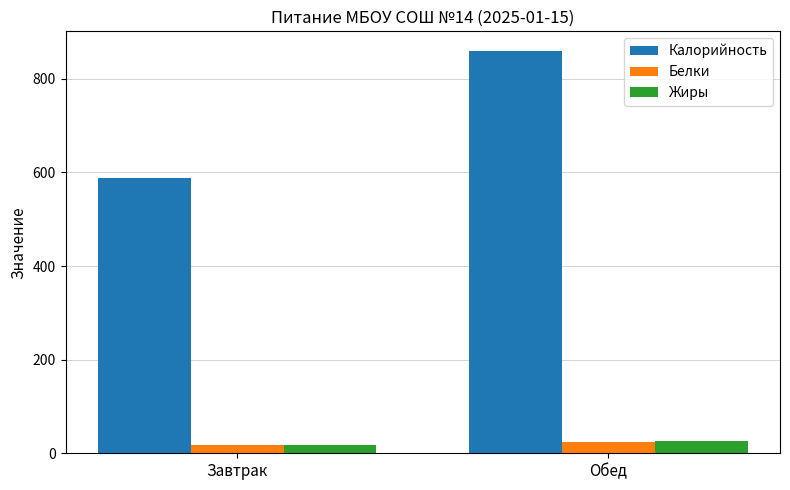

What are all the series names shown in the legend?

Калорийность, Белки, Жиры